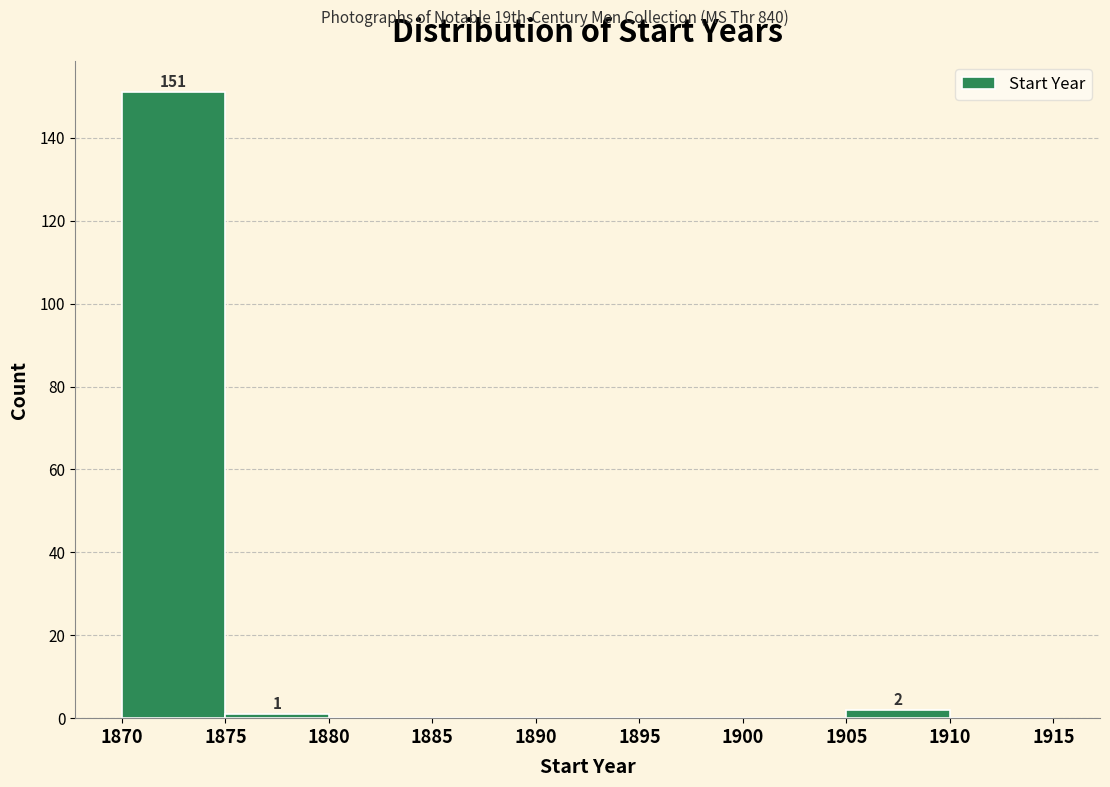

Over which range of the x-axis is the bar tallest?

1870 to 1875